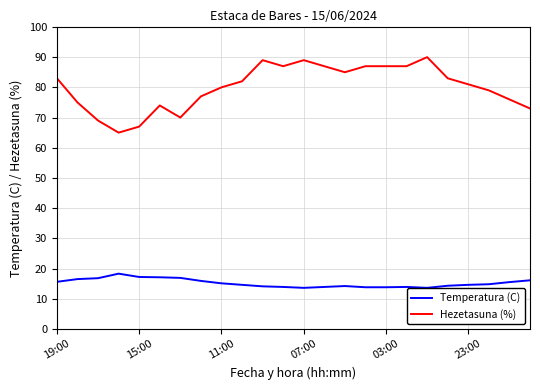

What is the greatest value displayed?

90.0